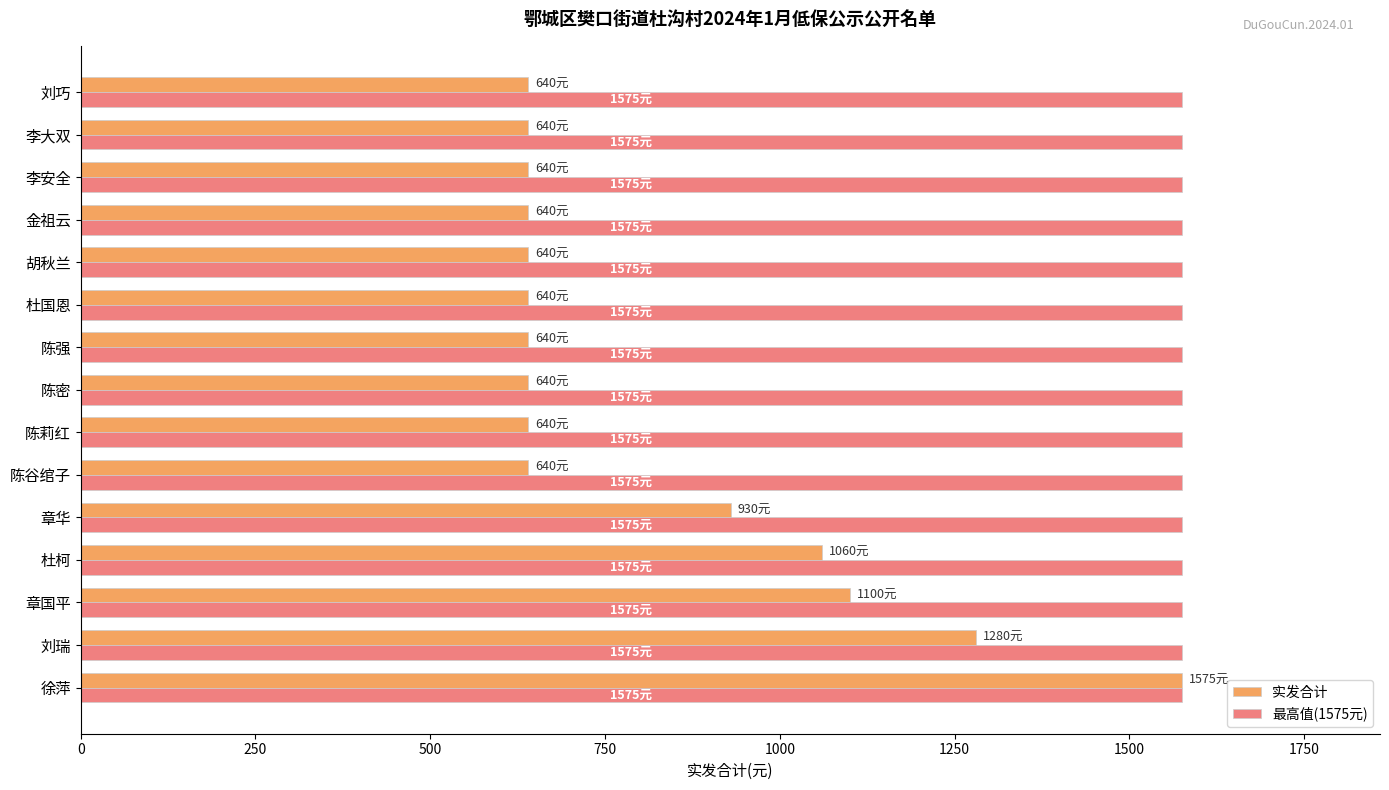

The value of 实发合计 at 陈密 is 640. True or false?

True